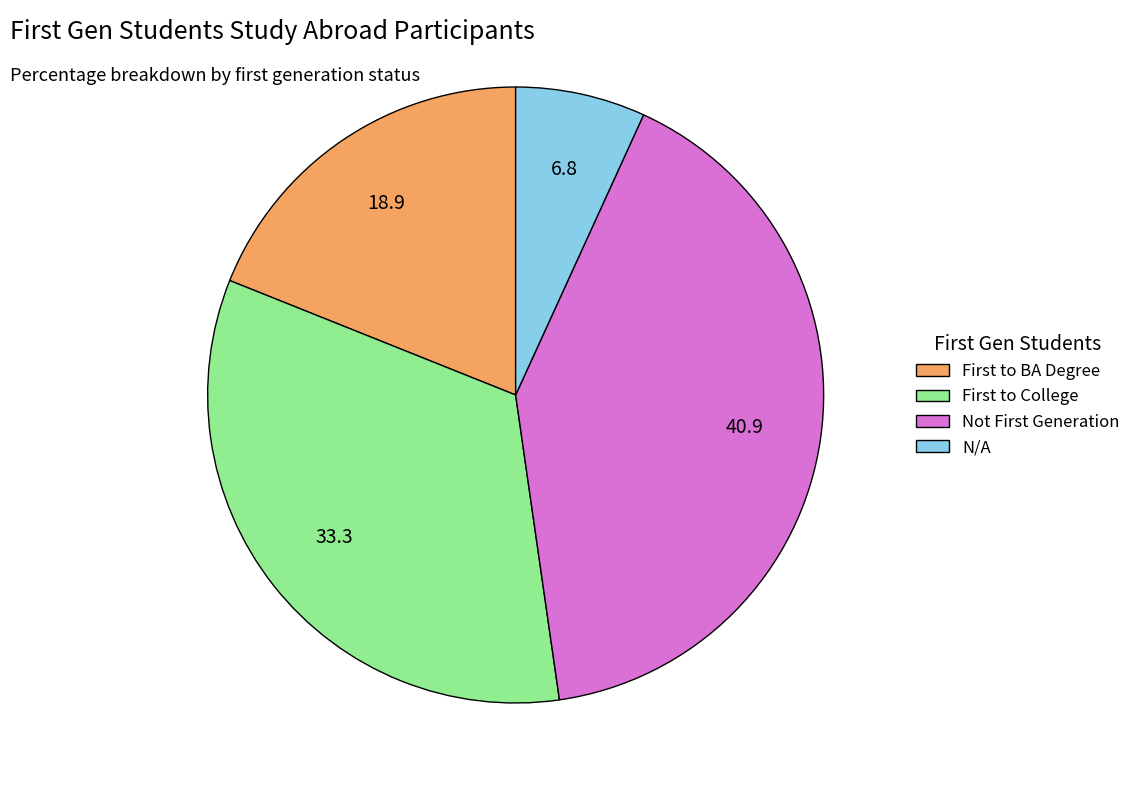

How many slices are in this pie chart?

4